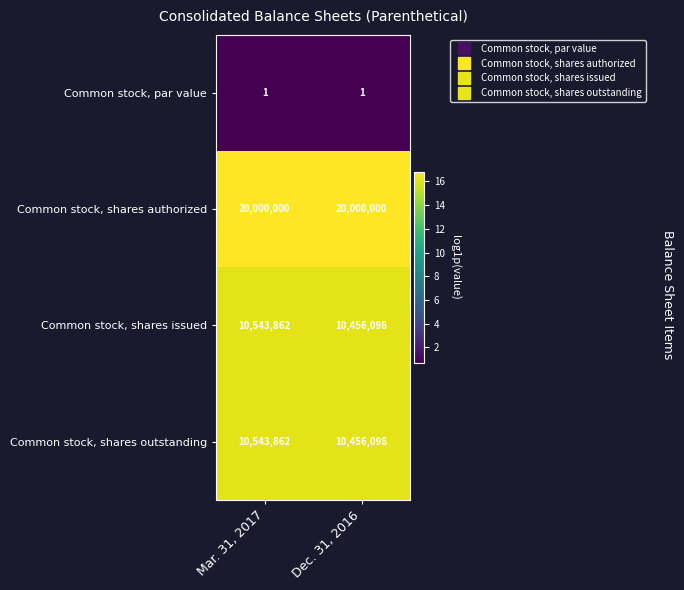

What value does the Common stock, shares issued series have at Mar. 31, 2017?

10543862